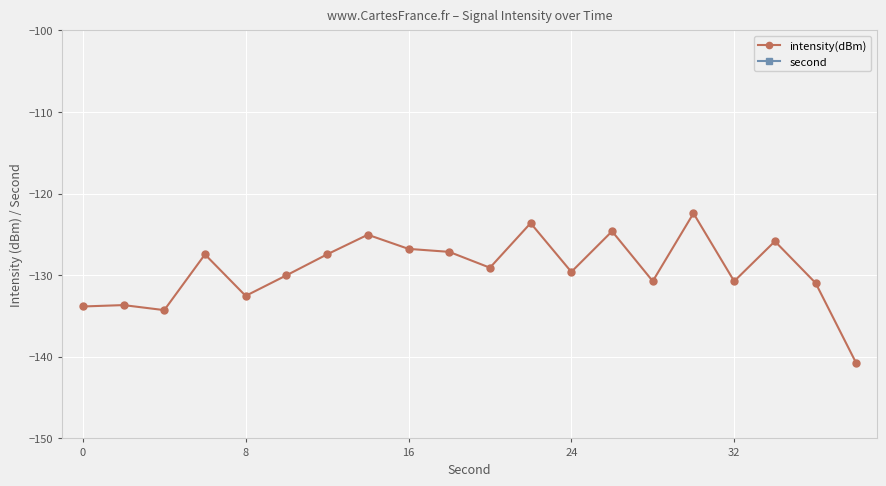

True or false: second and intensity(dBm) intersect in this chart.

False